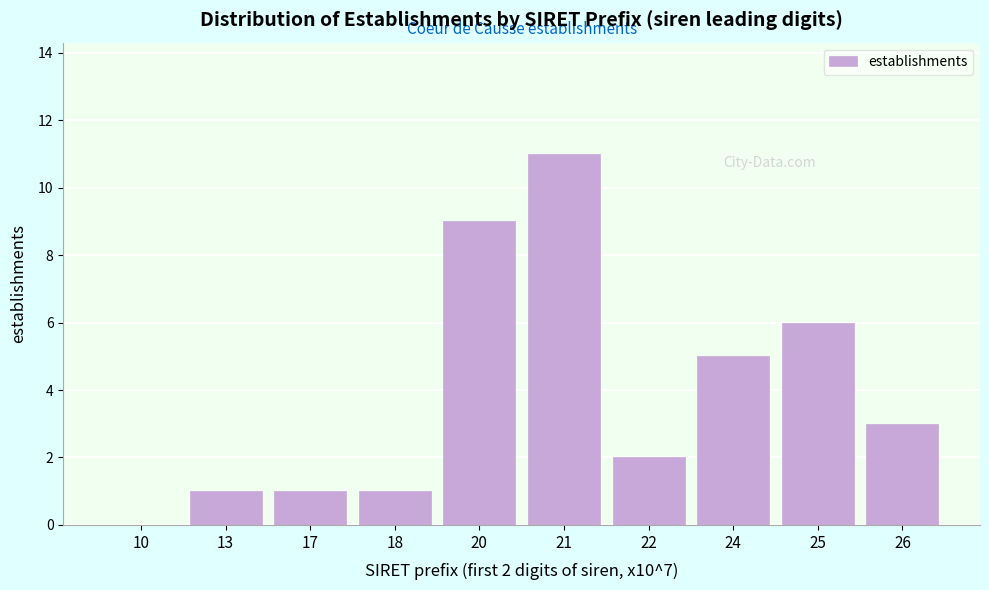

Reading left to right, transcribe all the data shown in this chart.

10=0	13=1	17=1	18=1	20=9	21=11	22=2	24=5	25=6	26=3